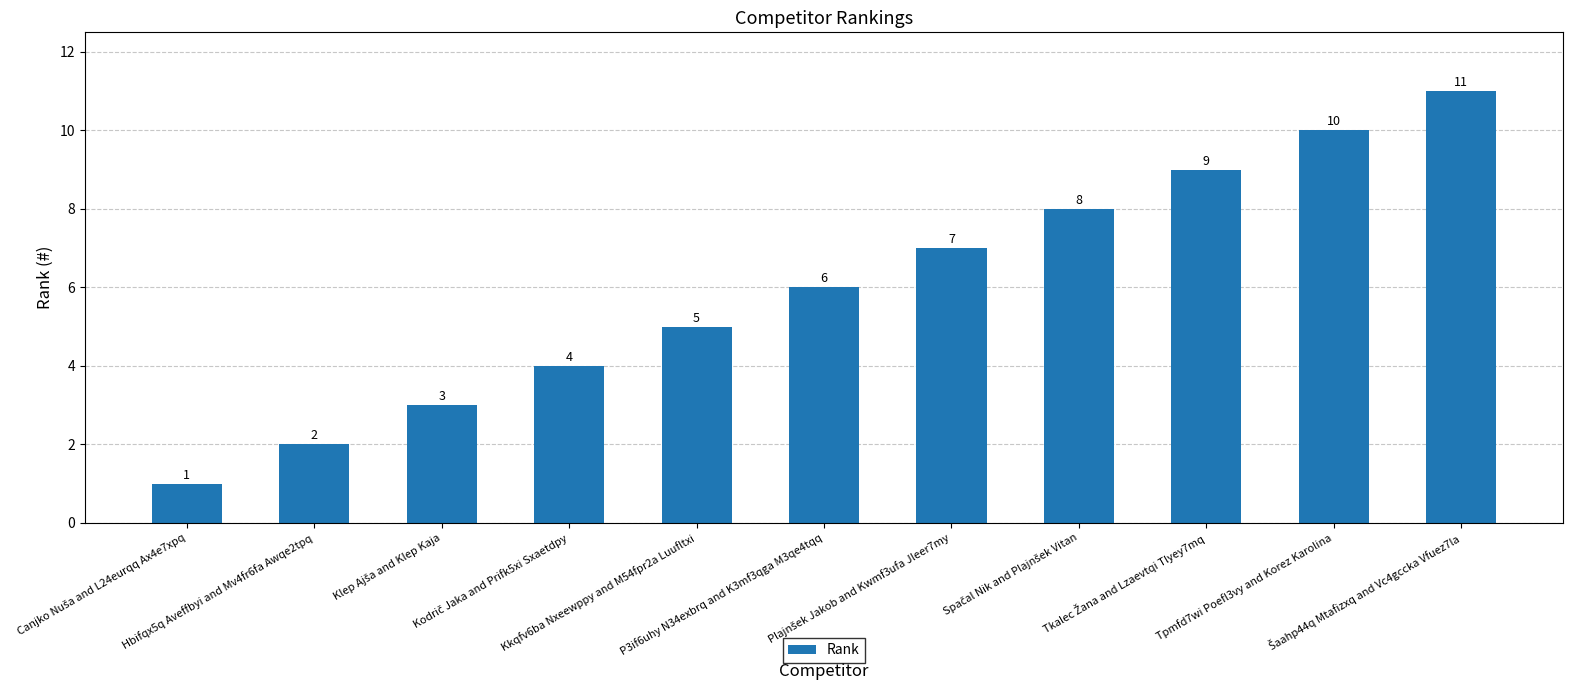

Count the values in the range 3 to 9.

7